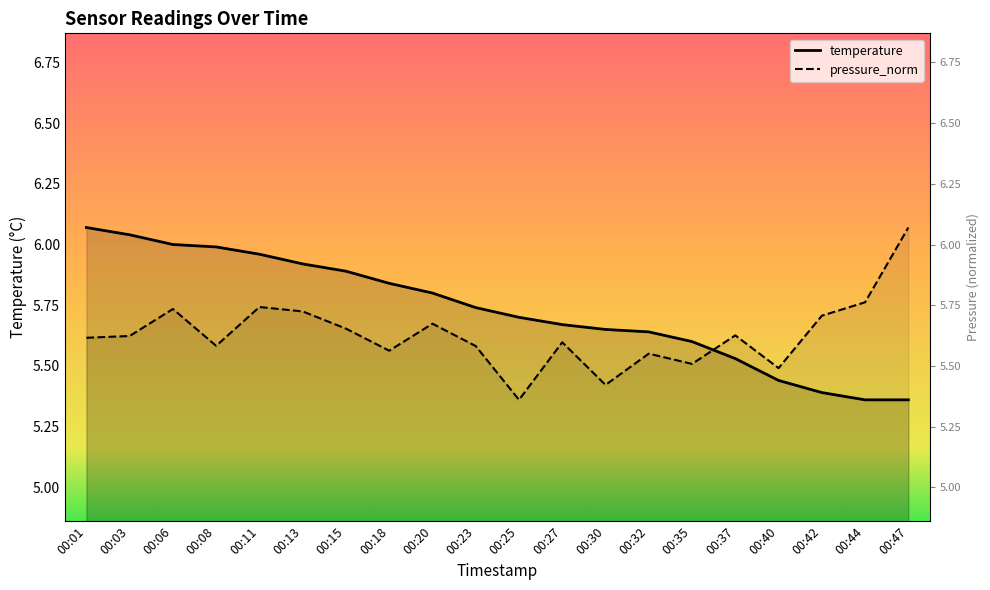

Reading left to right, transcribe all the data shown in this chart.

temperature: 6.1	6.0	6.0	6.0	6.0	5.9	5.9	5.8	5.8	5.7	5.7	5.7	5.7	5.6	5.6	5.5	5.4	5.4	5.4	5.4
pressure_norm: 5.6	5.6	5.7	5.6	5.7	5.7	5.7	5.6	5.7	5.6	5.4	5.6	5.4	5.6	5.5	5.6	5.5	5.7	5.8	6.1